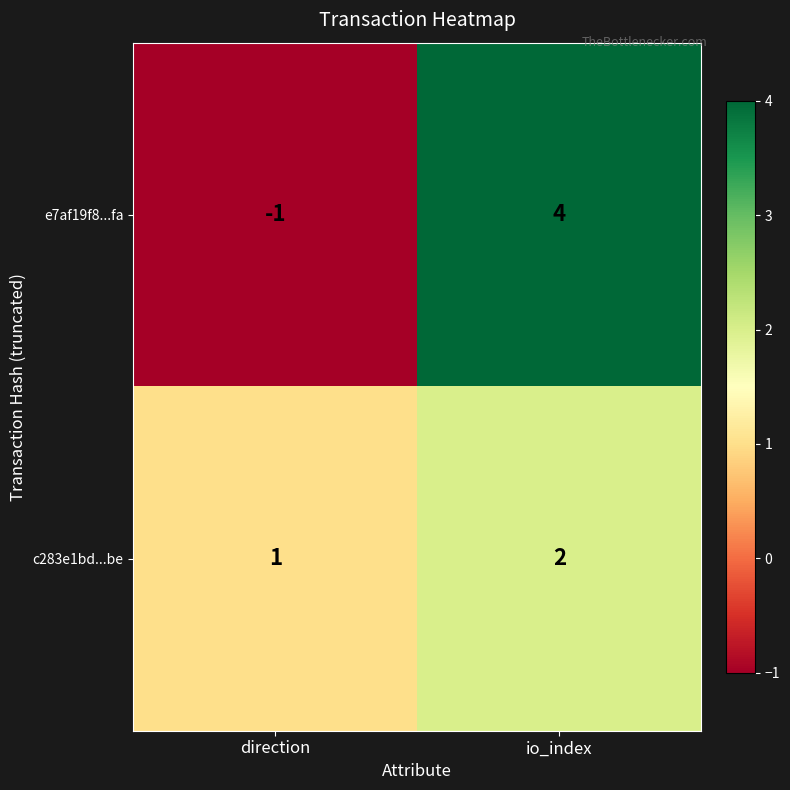

Which series changed the most between direction and io_index?

e7af19f8...fa